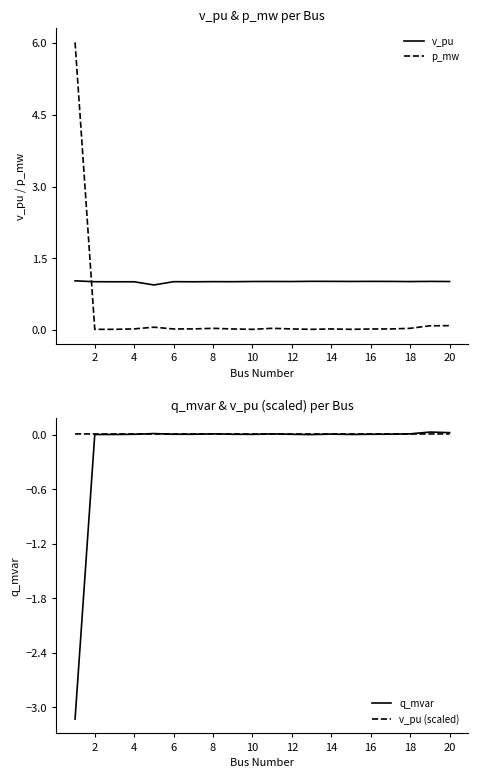

Is this an area chart (filled region under the line)?

No